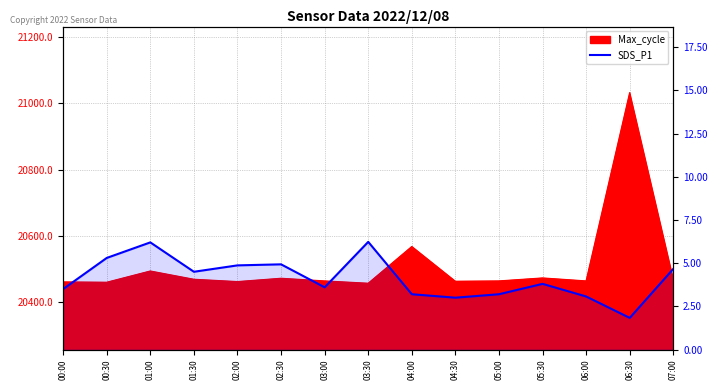

List the labels in order of value, smallest first.

06:30, 04:30, 06:00, 04:00, 05:00, 00:00, 03:00, 05:30, 01:30, 07:00, 02:00, 02:30, 00:30, 01:00, 03:30